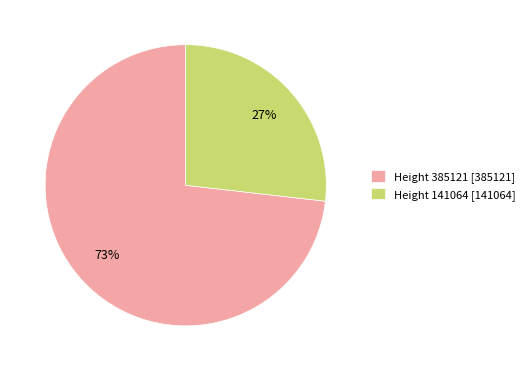

Is the sum of Height 385121 [385121] and Height 141064 [141064] greater than half?

Yes